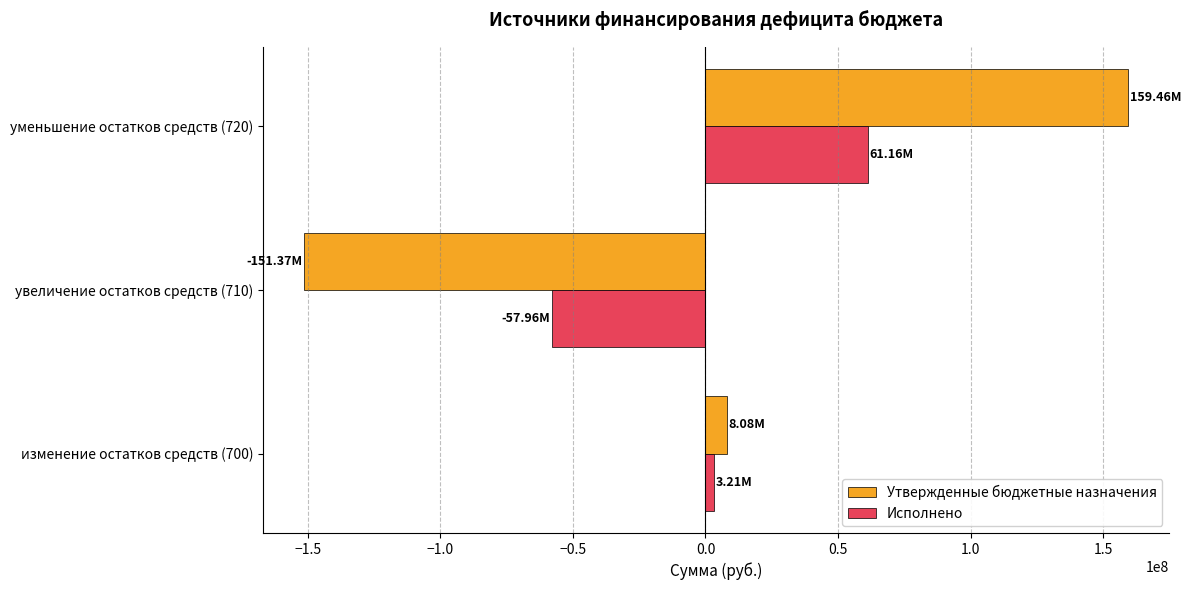

Rank the series by their maximum value, from highest to lowest.

Утвержденные бюджетные назначения, Исполнено